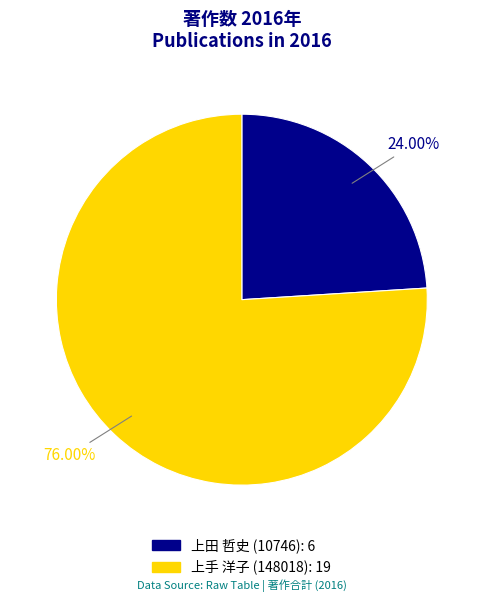

Which slice is the largest?

上手 洋子 (148018)